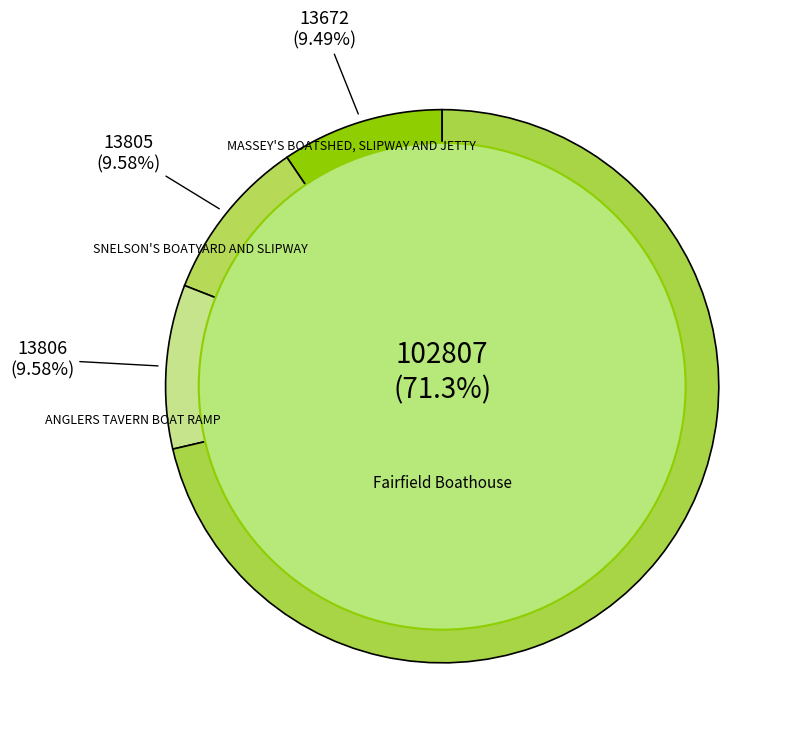

Between SNELSON'S BOATYARD AND SLIPWAY and Fairfield Boathouse, which is larger?

Fairfield Boathouse